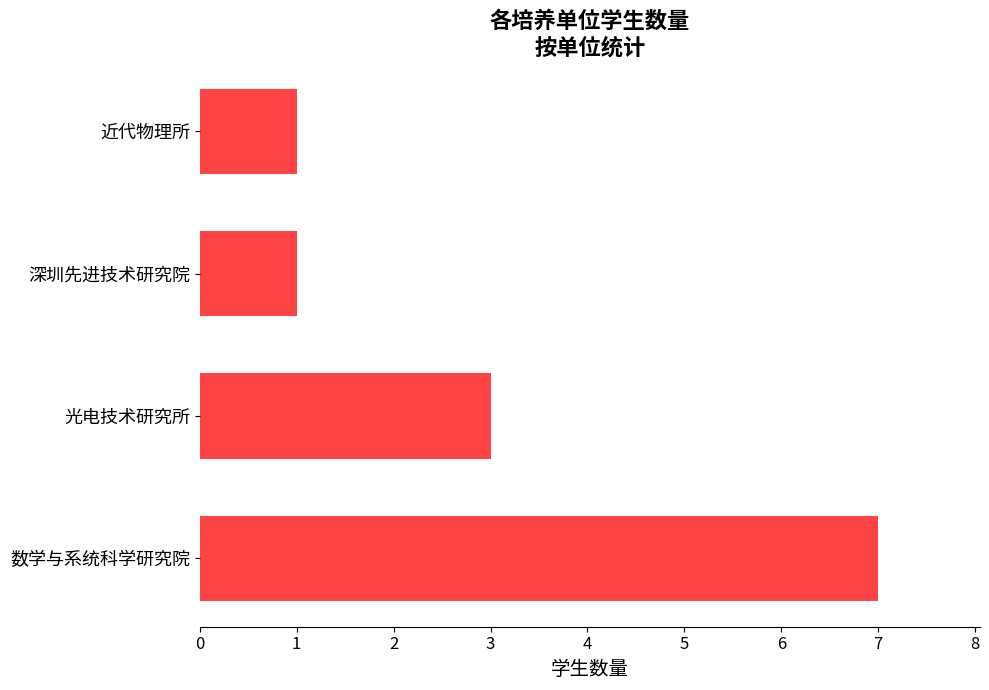

What is the greatest value displayed?

7